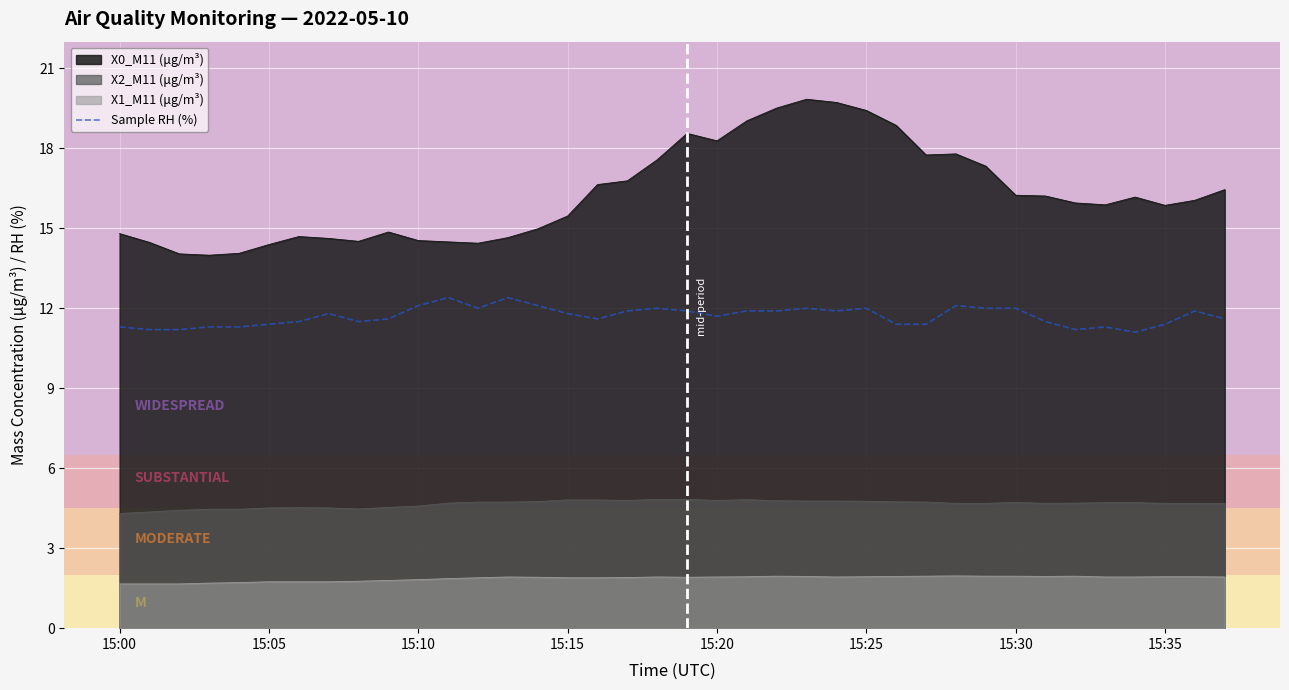

What is the maximum value for X0_M11 (μg/m³)?

19.8